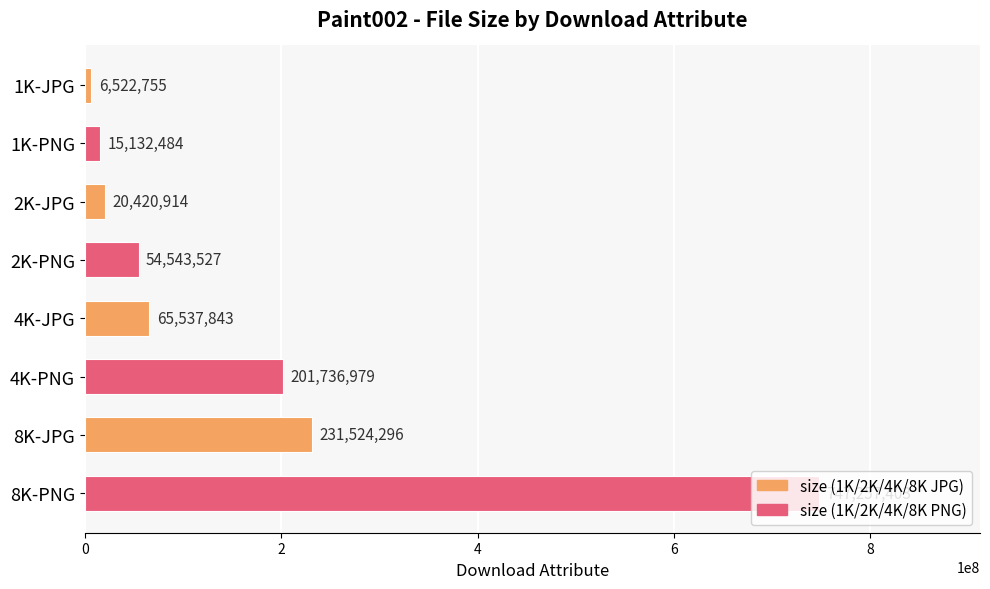

What is the label of the 3rd bar from the bottom?

4K-PNG